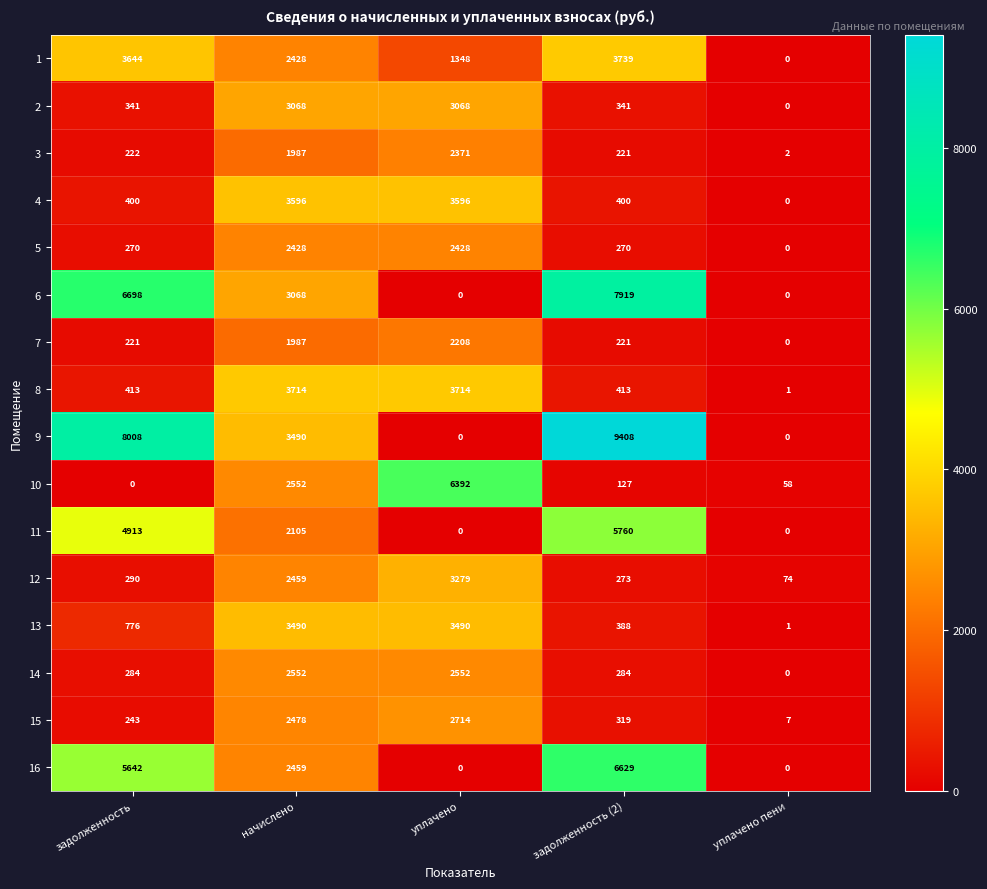

At which category is the sum across all series the highest?

начислено